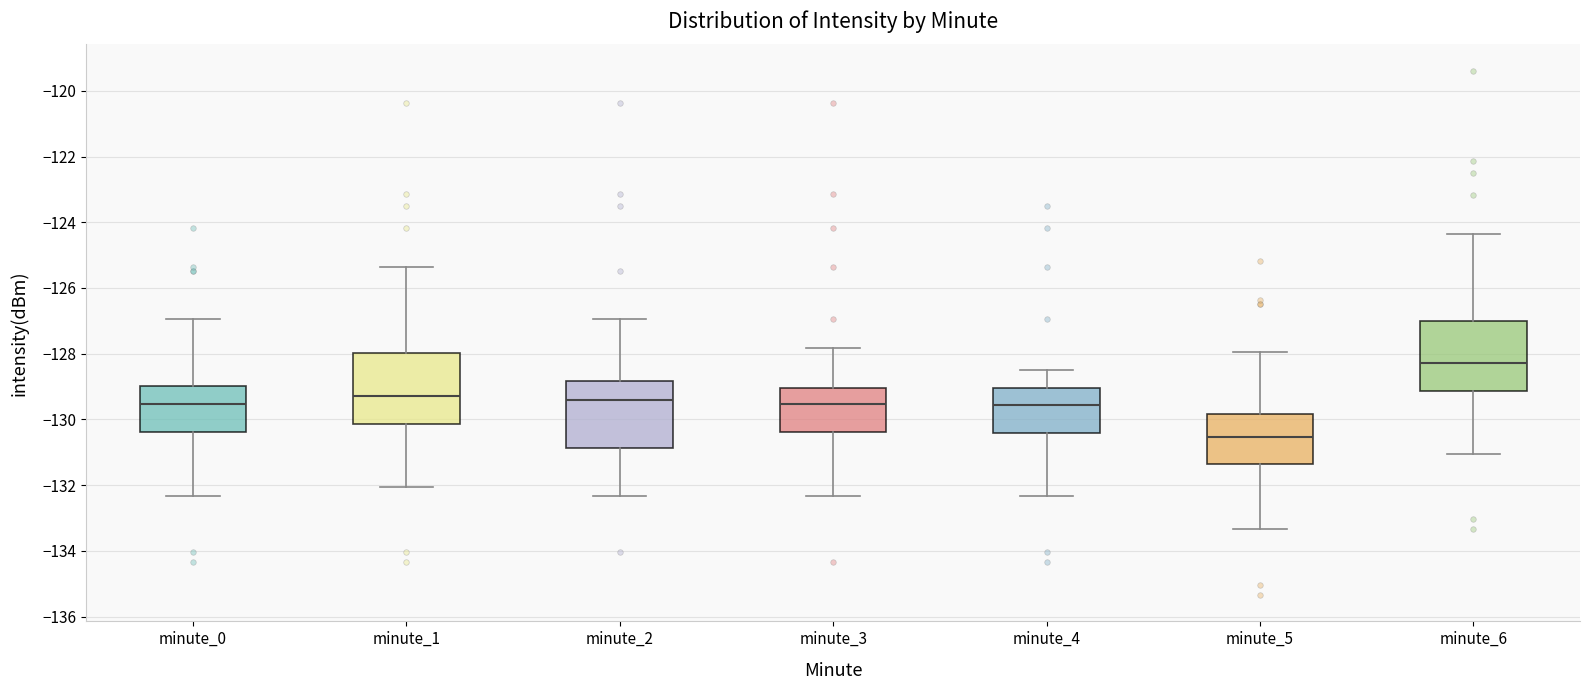

Which box's median line is the lowest?

minute_5